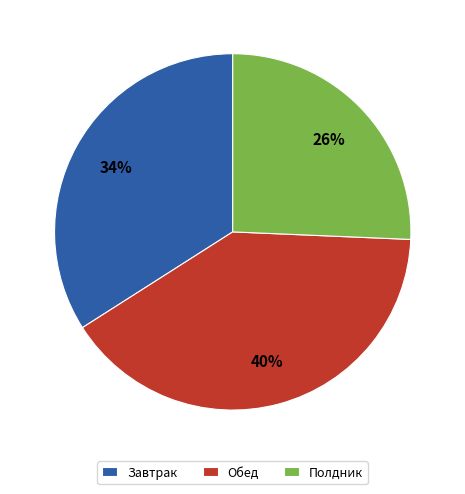

To the nearest percent, what is the average slice percentage?

33%